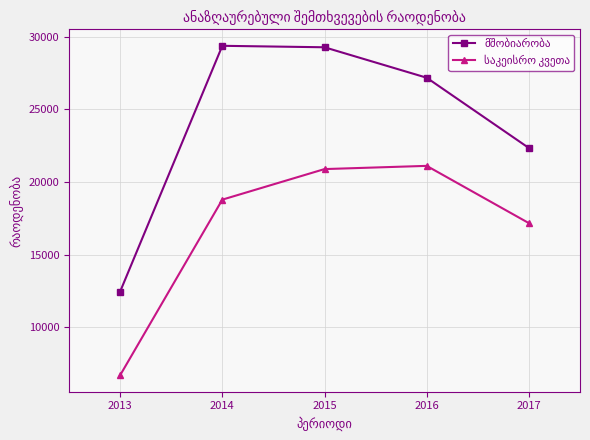

How many lines are shown in the chart?

2